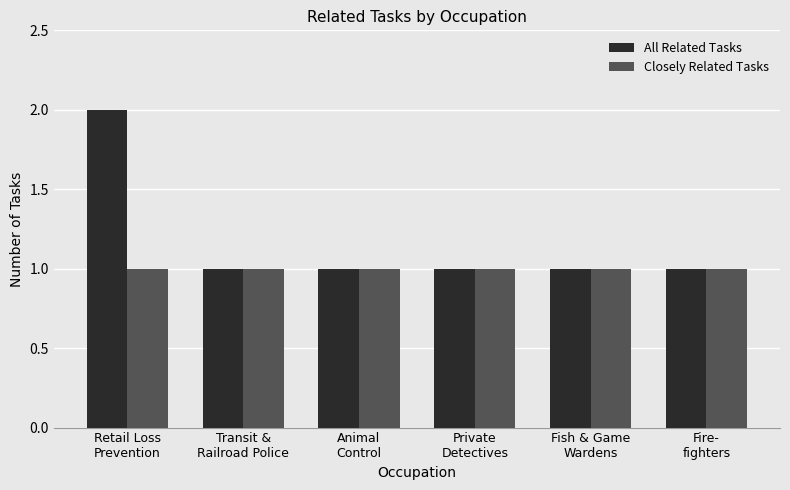

What position from the right is Animal
Control?

4